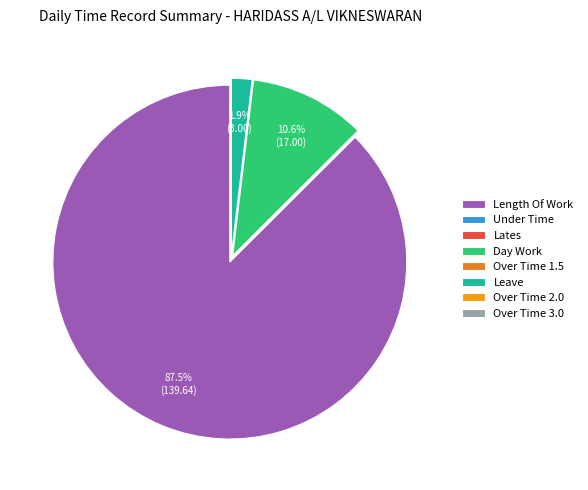

What percentage is NOT represented by Over Time 1.5?

100.0%